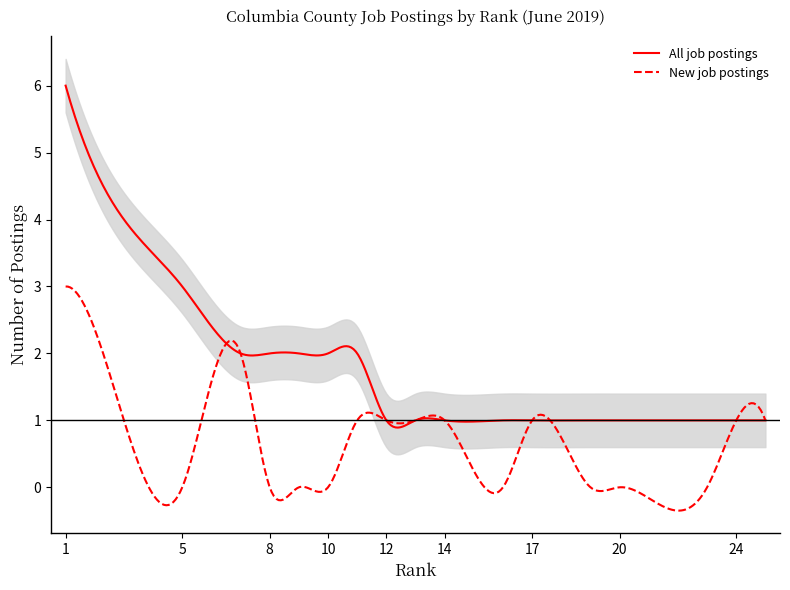

Which series has the largest total across all categories?

All job postings